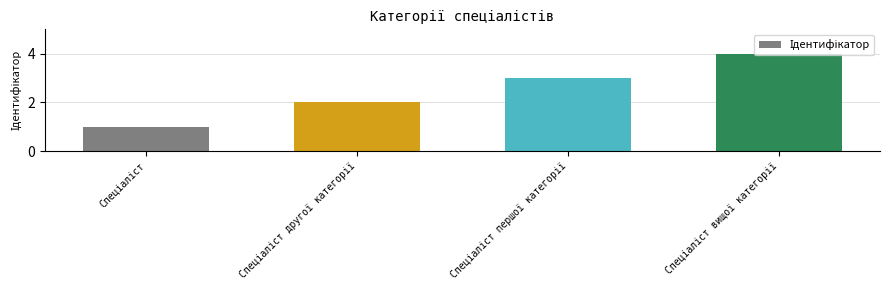

What is the sum of all values?

10